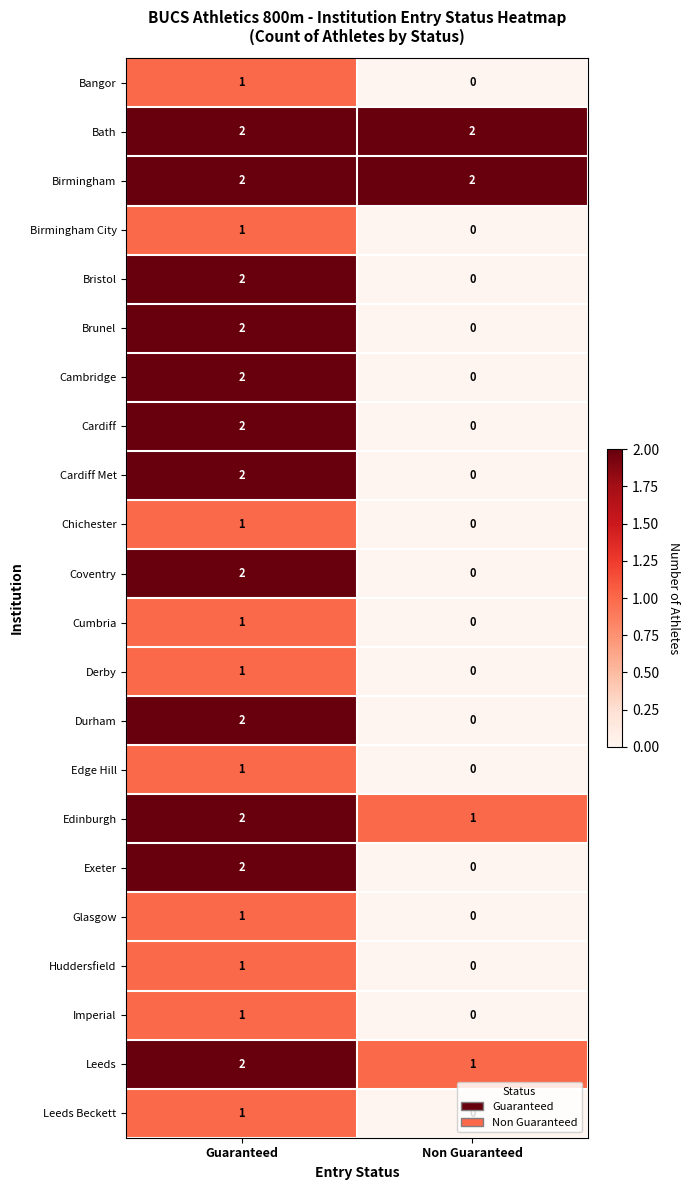

The Cardiff Met series shows 2 at Guaranteed. True or false?

True